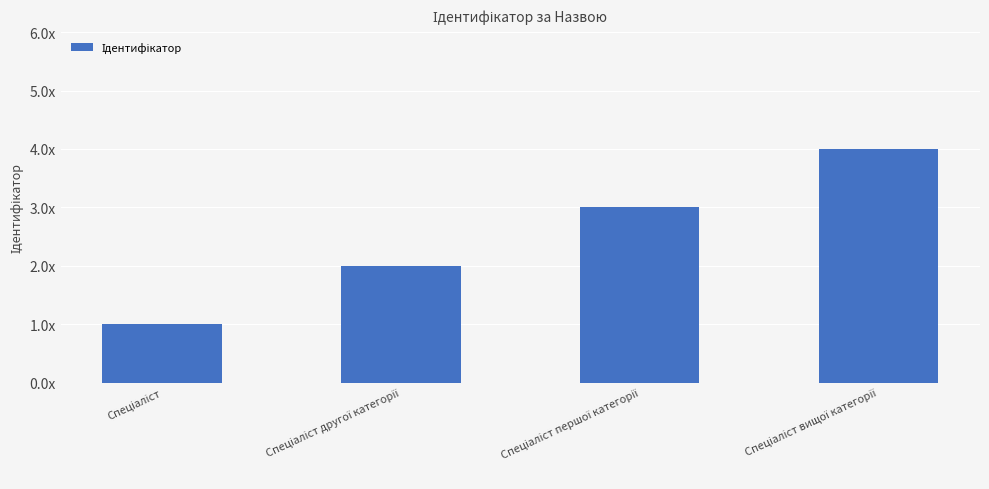

Reading right to left, extract all data points from this chart.

Спеціаліст вищої категорії=4	Спеціаліст першої категорії=3	Спеціаліст другої категорії=2	Спеціаліст=1